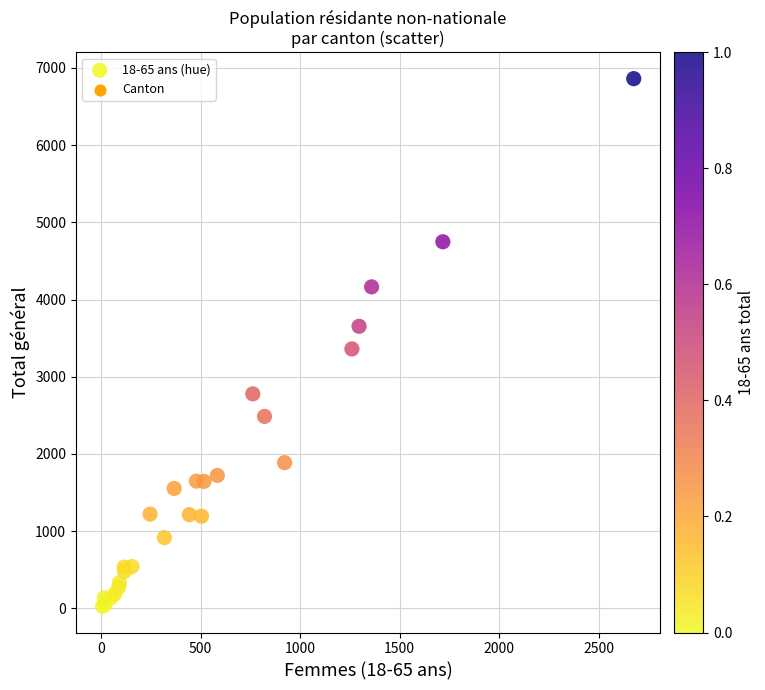

What Y value in the scatter plot is closest to 3444?

3360